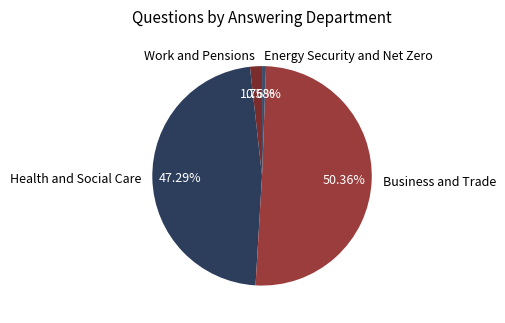

Between Health and Social Care and Business and Trade, which is larger?

Business and Trade